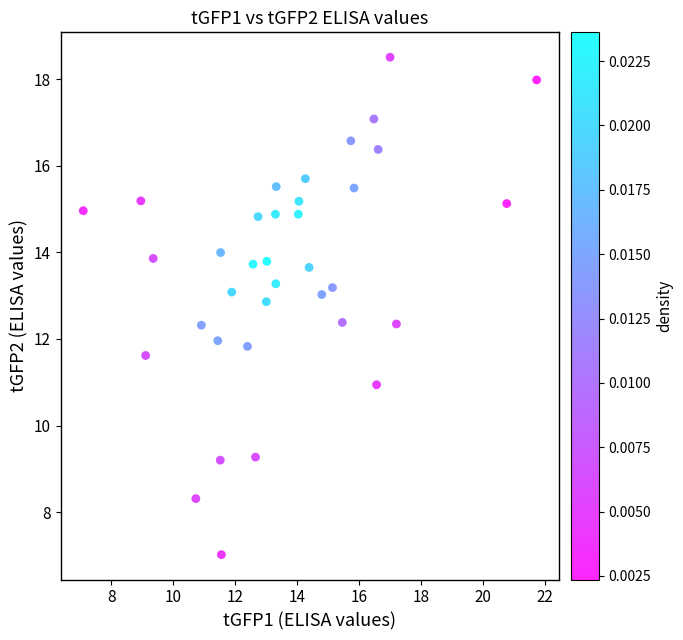

What is the range of Y values (max minus min)?

11.5